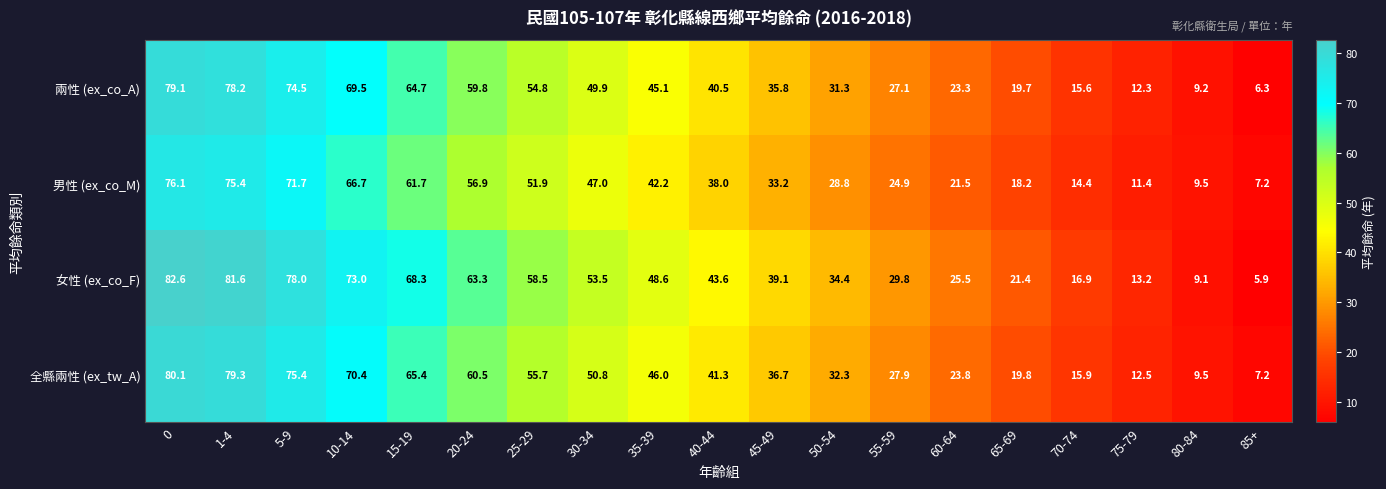

Rank the categories by 女性 (ex_co_F) value from highest to lowest.

0, 1-4, 5-9, 10-14, 15-19, 20-24, 25-29, 30-34, 35-39, 40-44, 45-49, 50-54, 55-59, 60-64, 65-69, 70-74, 75-79, 80-84, 85+